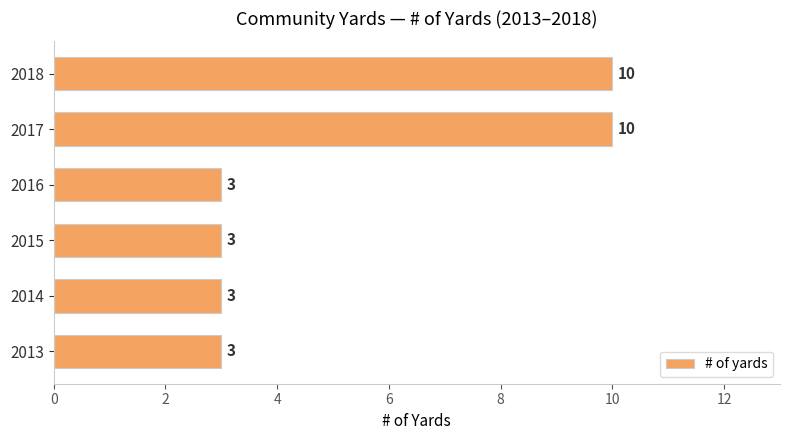

The value at 2015 is 3. True or false?

True